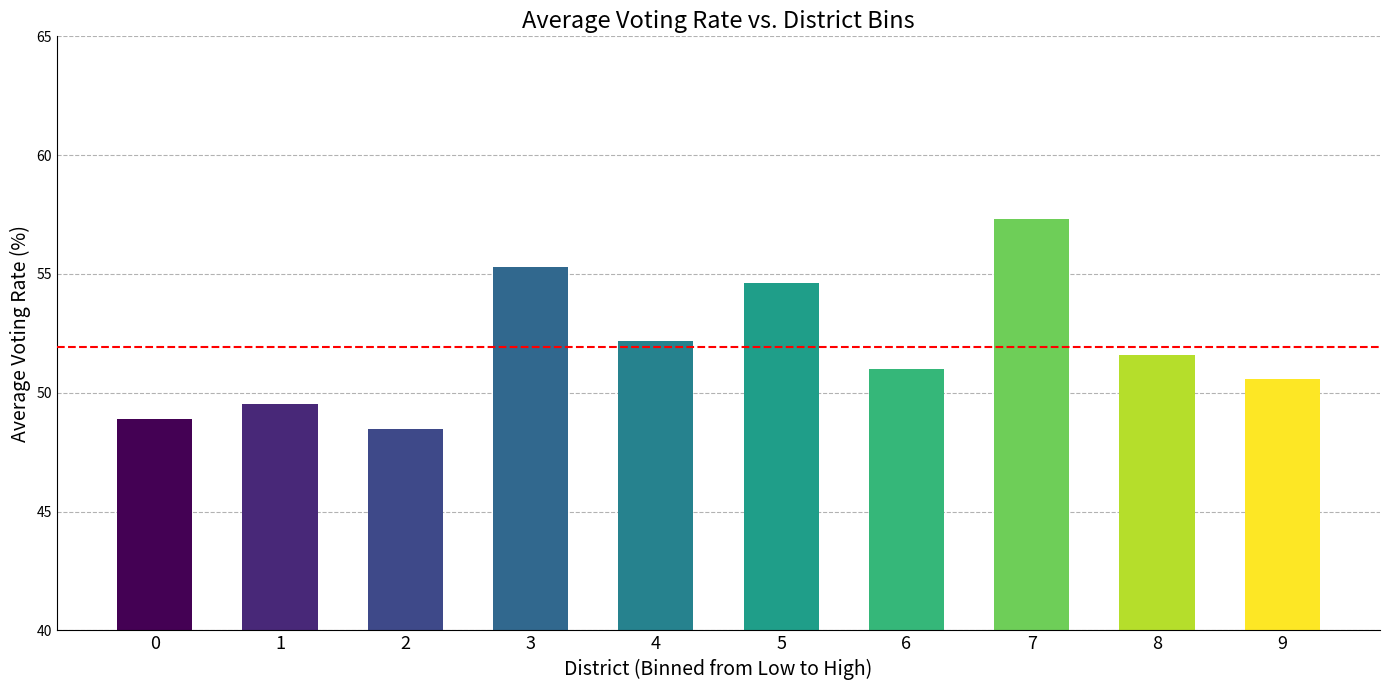

The value at 5 is 54.6. True or false?

True